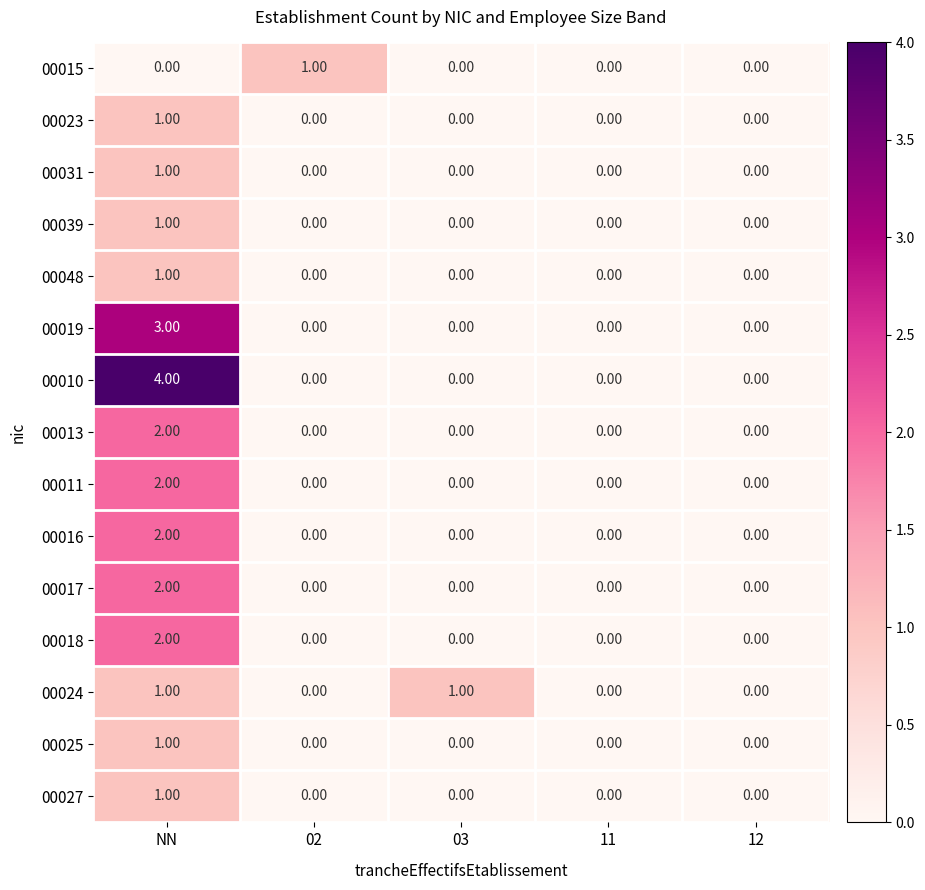

Which series has the largest total across all categories?

00010